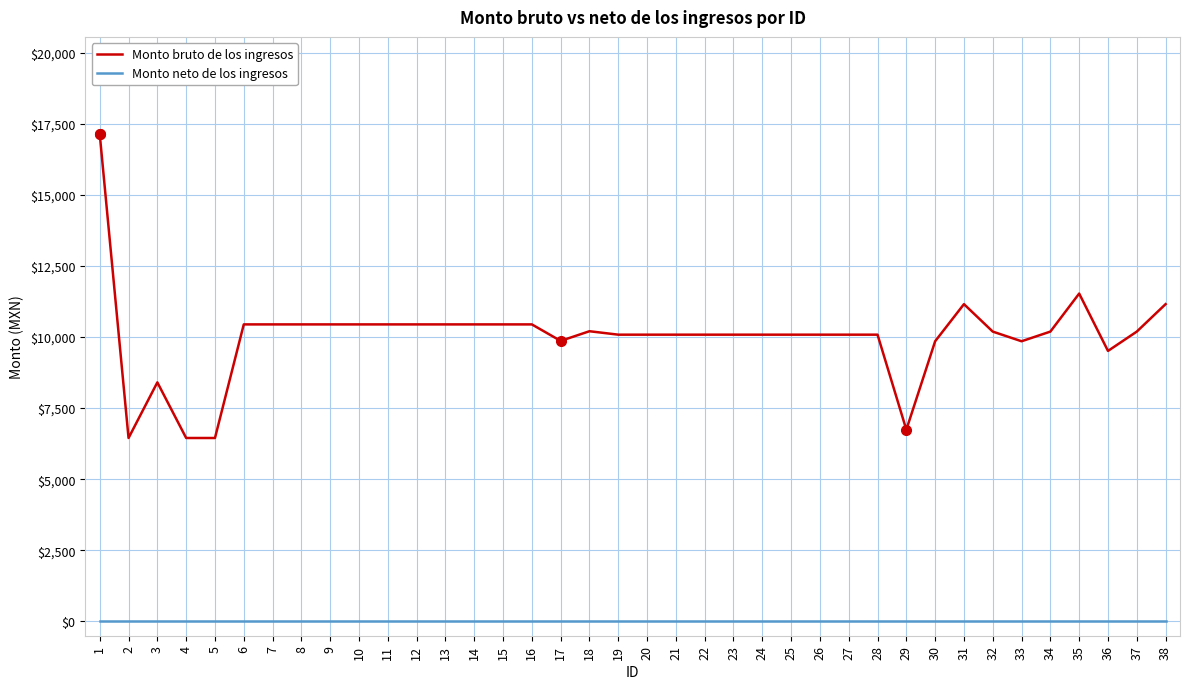

What is the spread (max minus min) of values at 8?

10443.0